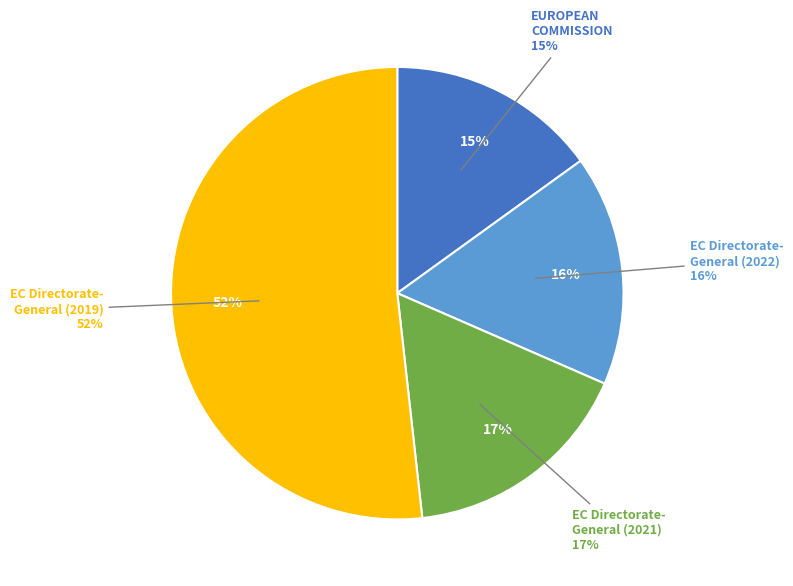

What is the largest slice in the pie chart?

European Commission - Directorate-General (2019)